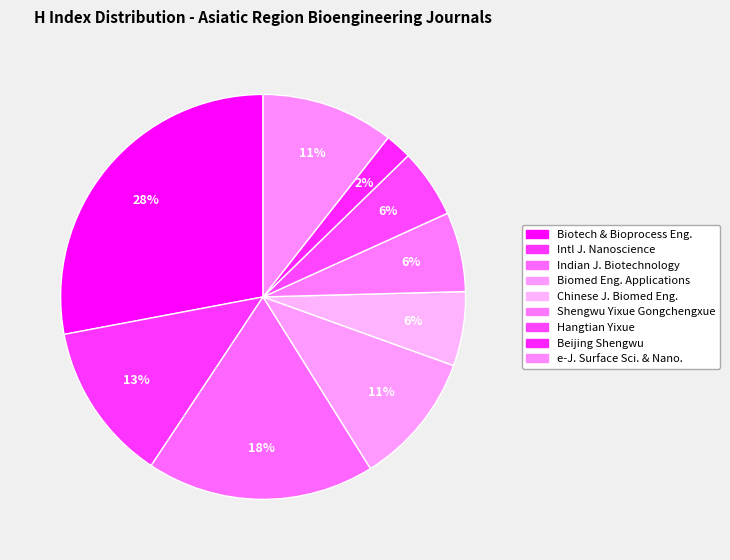

How many slices are in this pie chart?

9